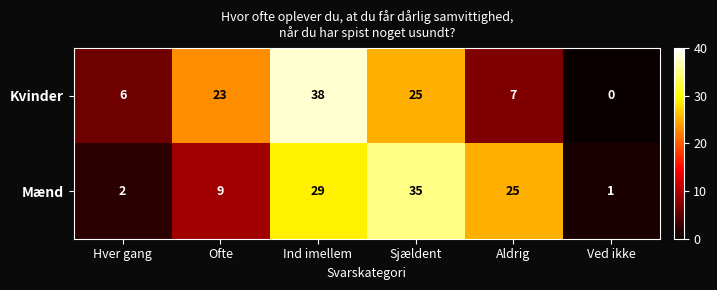

What is the total value across all series at Aldrig?

32